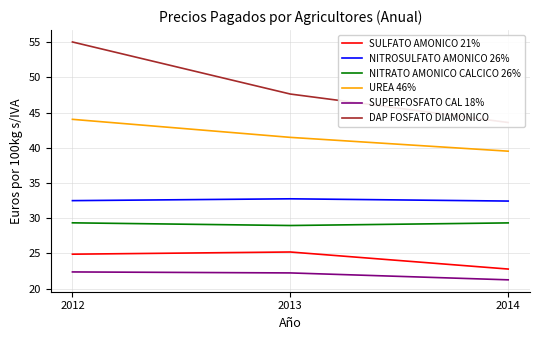

Is the value of SULFATO AMONICO 21% at 2012 greater than the value of NITROSULFATO AMONICO 26% at 2013?

No